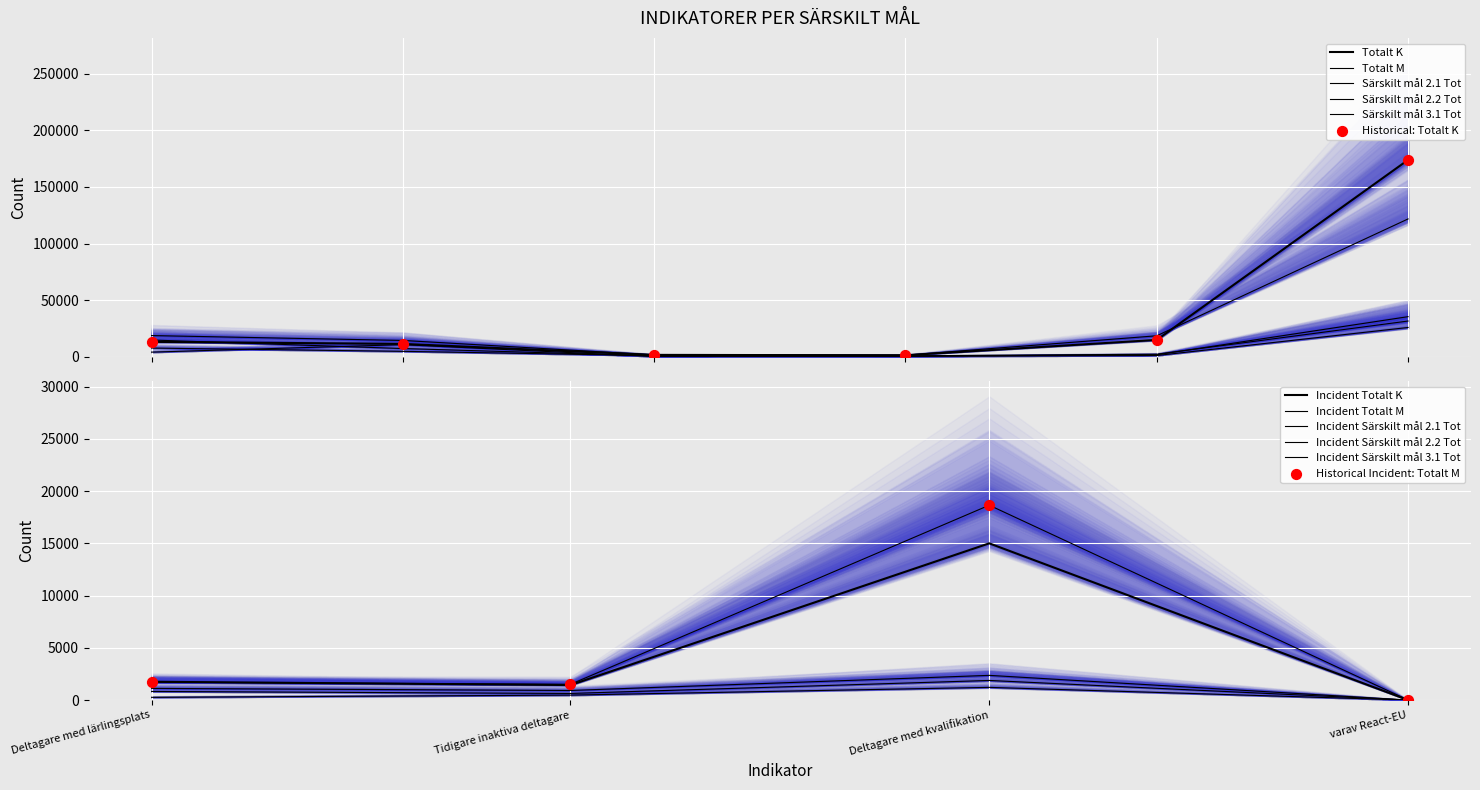

What is the total value across all series at Deltagare i sysselsättning?

59010.0